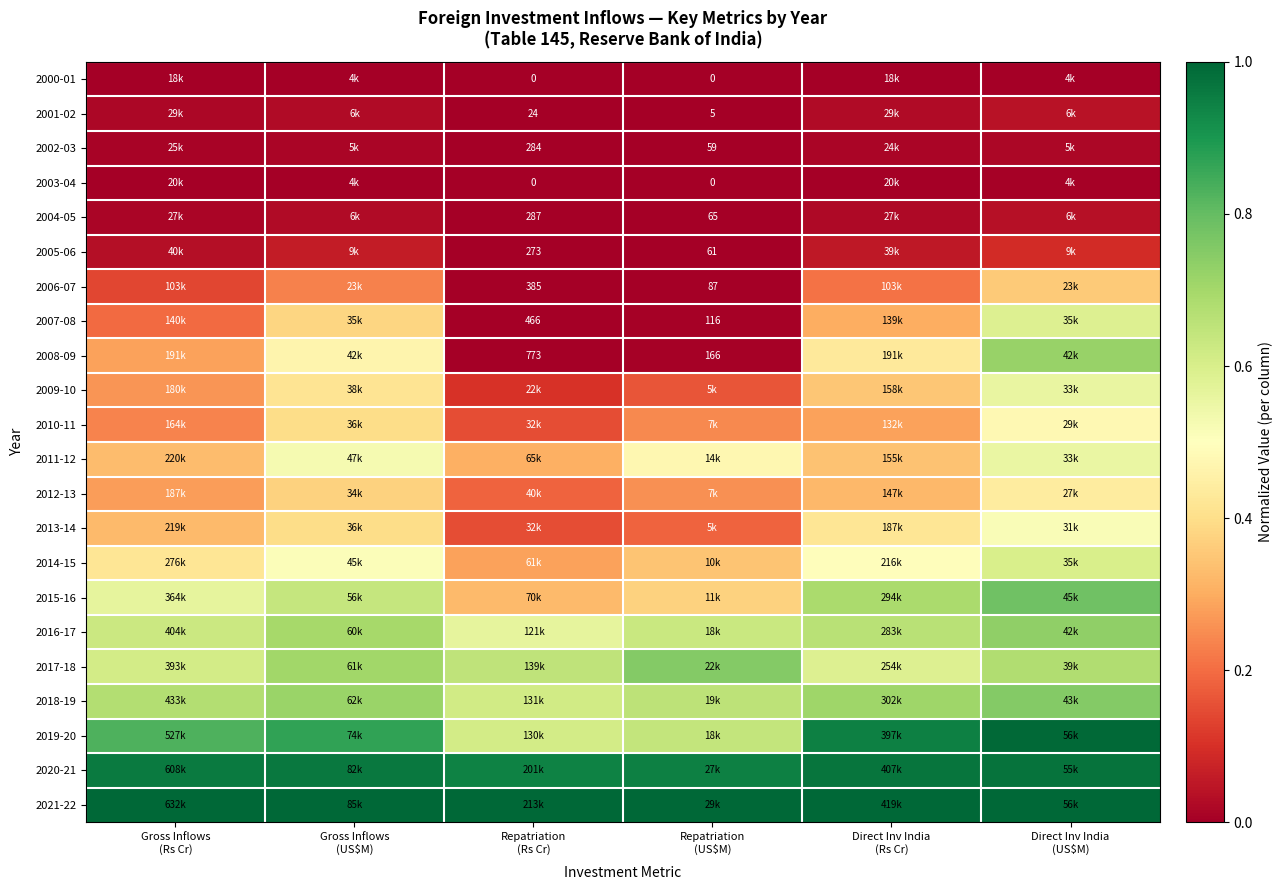

What is the maximum value shown in the chart?

1.0